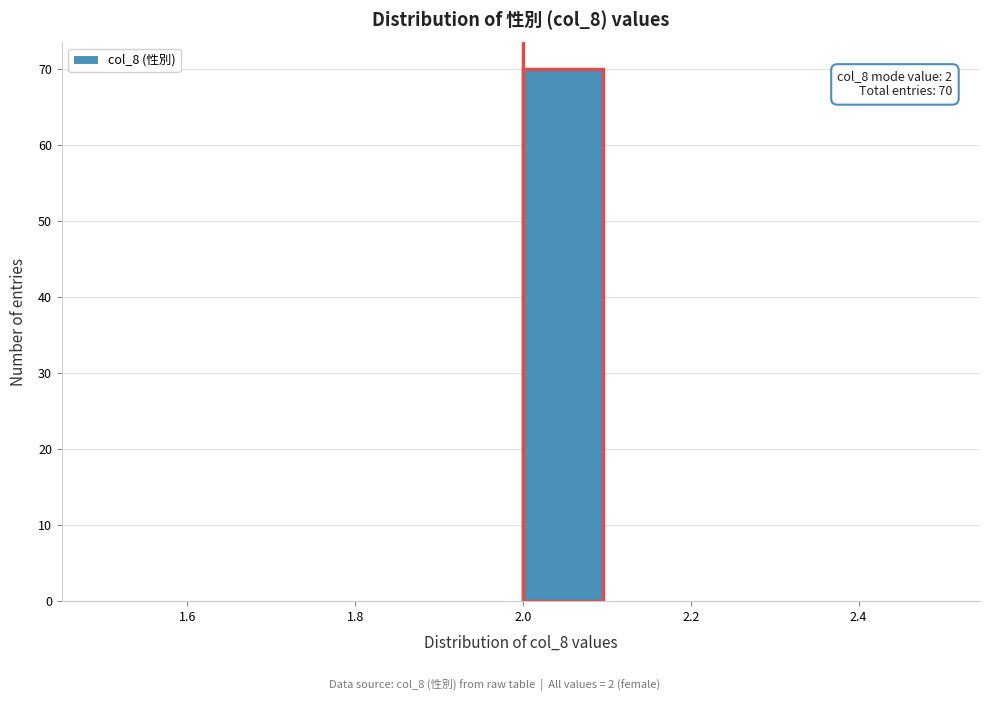

Over which range of the x-axis is the bar tallest?

2.0 to 2.1